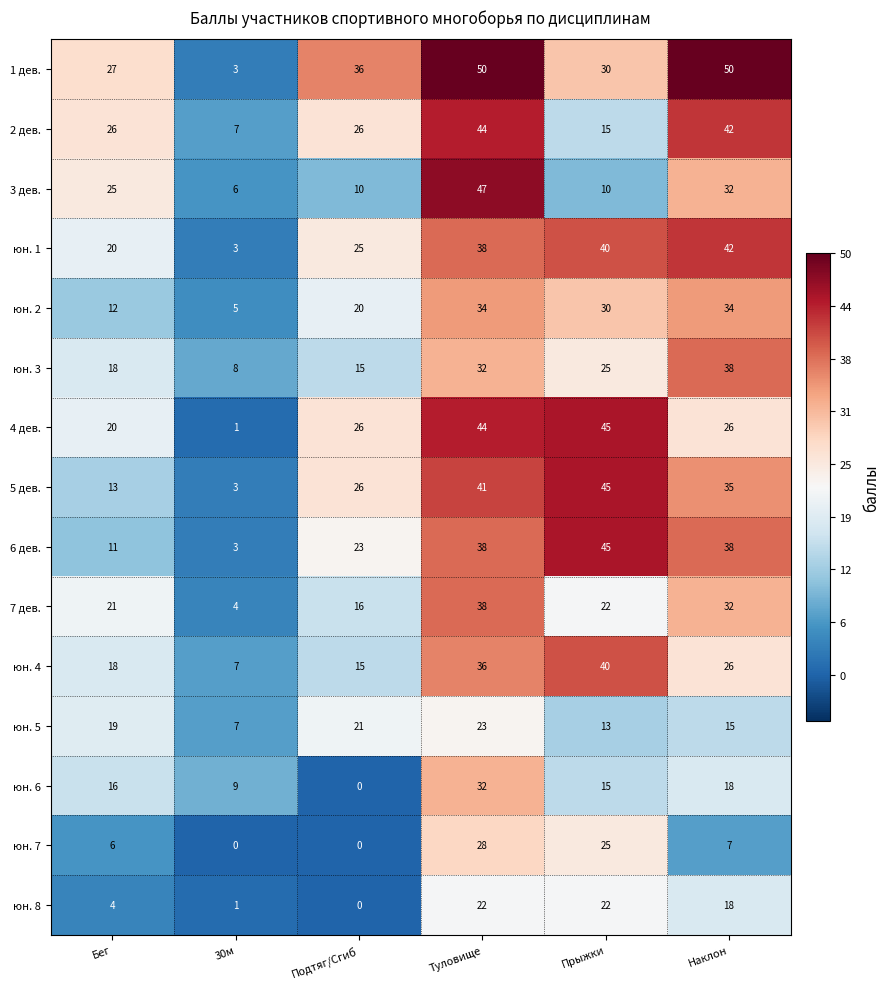

What is the sum of the 2 дев. values at Прыжки and Бег?

41